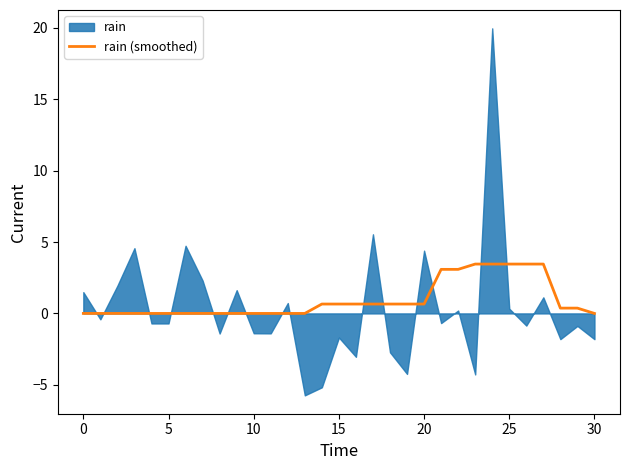

The rain (smoothed) series shows 1.8 at 0. True or false?

False